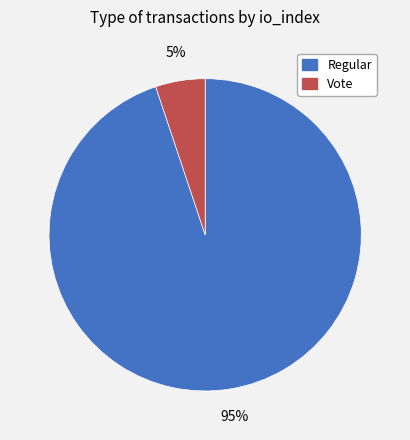

Count the number of slices in the pie.

2